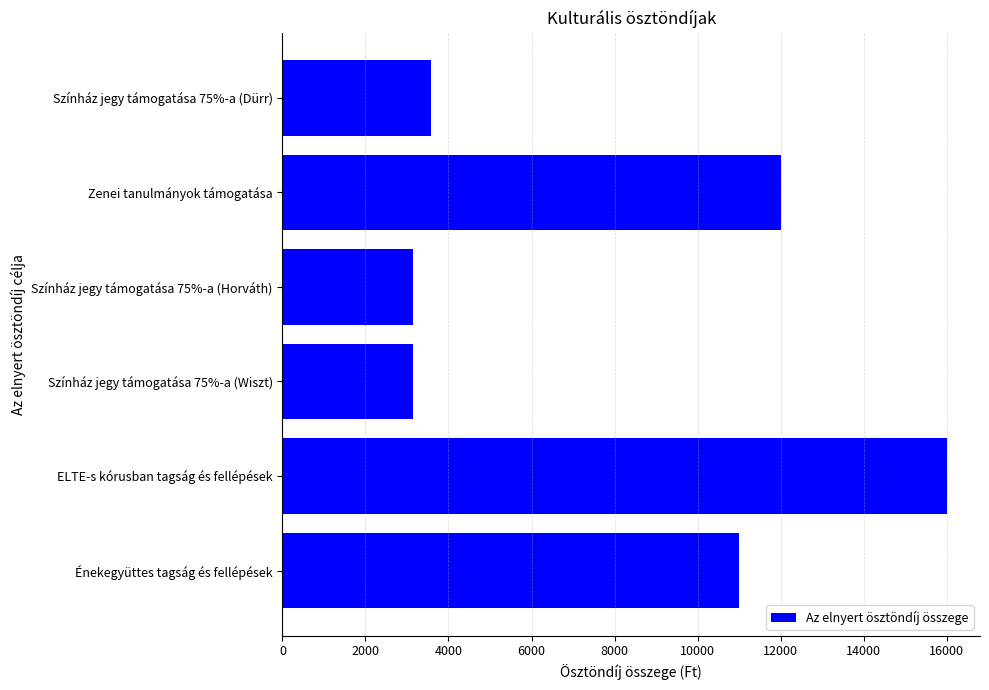

Is it true that the value at Színház jegy támogatása 75%-a (Wiszt) is 3150?

True